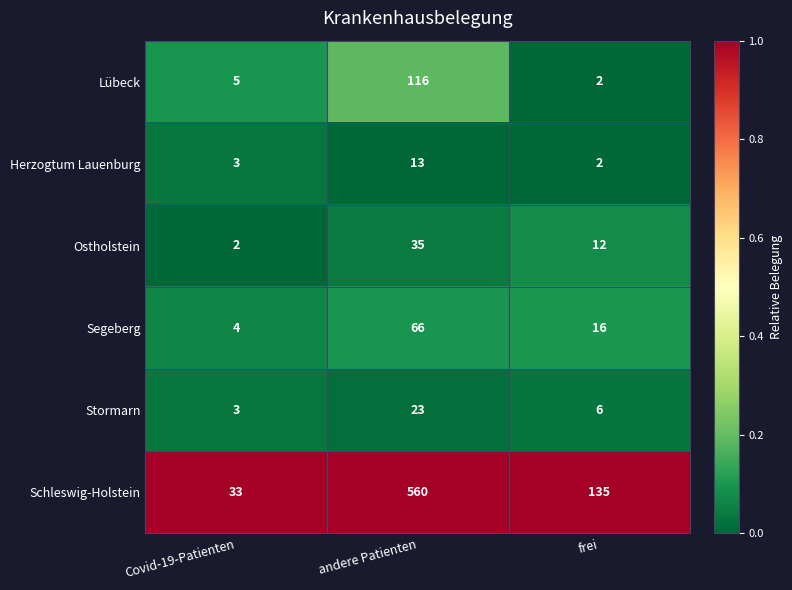

True or false: Segeberg has a value of 45 at andere Patienten.

False